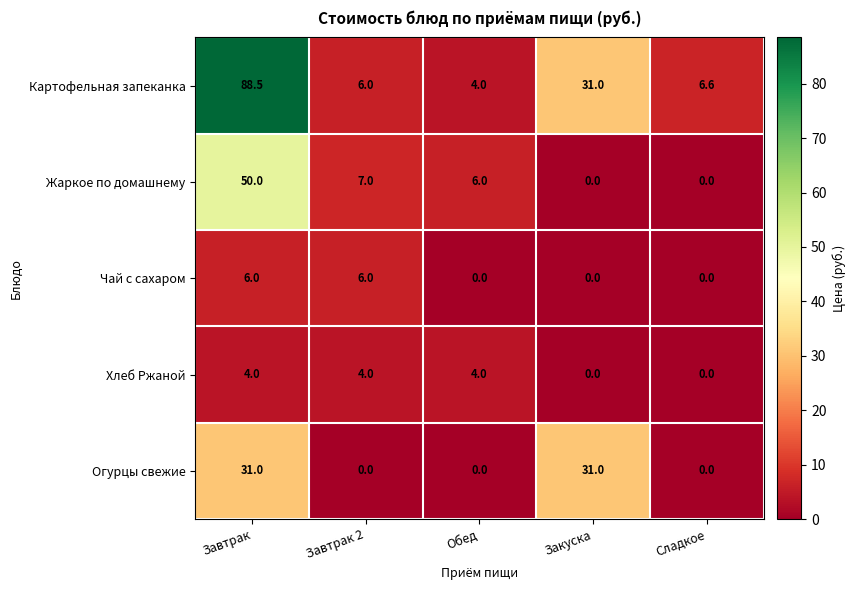

What is the difference between the highest and lowest values at Закуска?

31.0